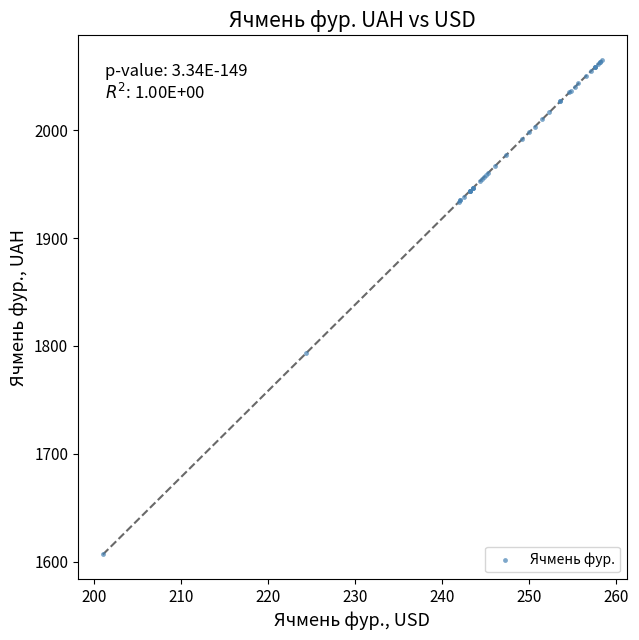

What Y value in the scatter plot is closest to 1835?

1793.3